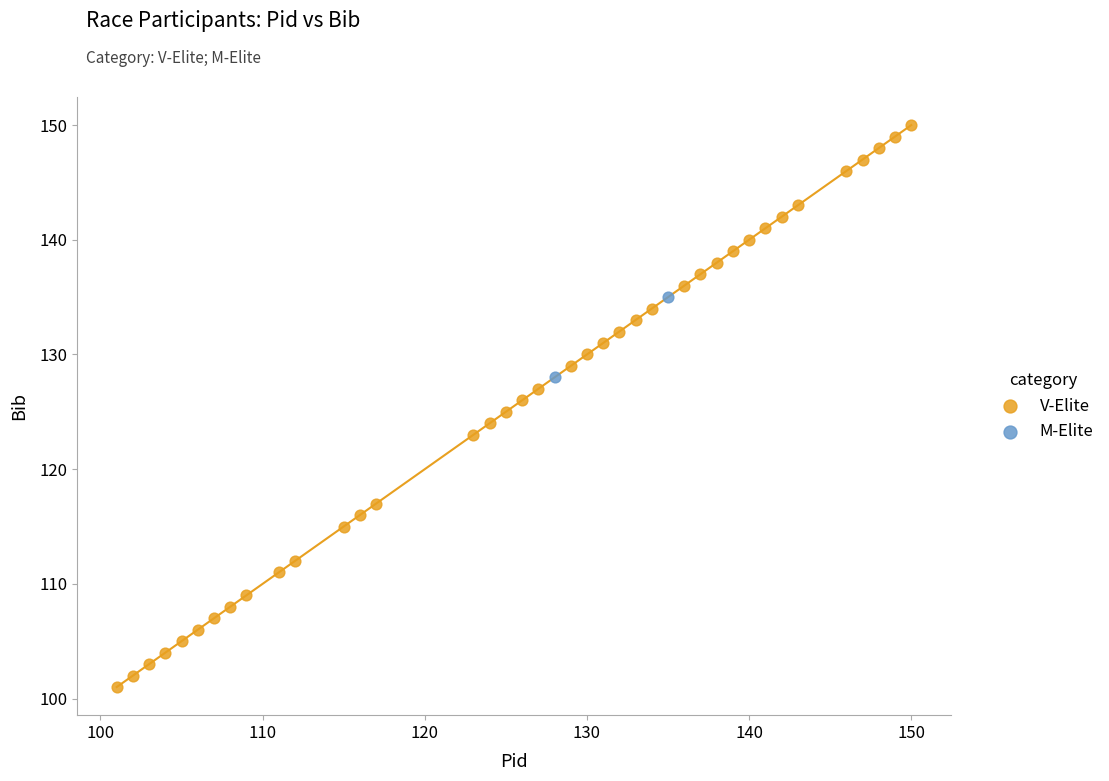

What are all the series names shown in the legend?

V-Elite, M-Elite